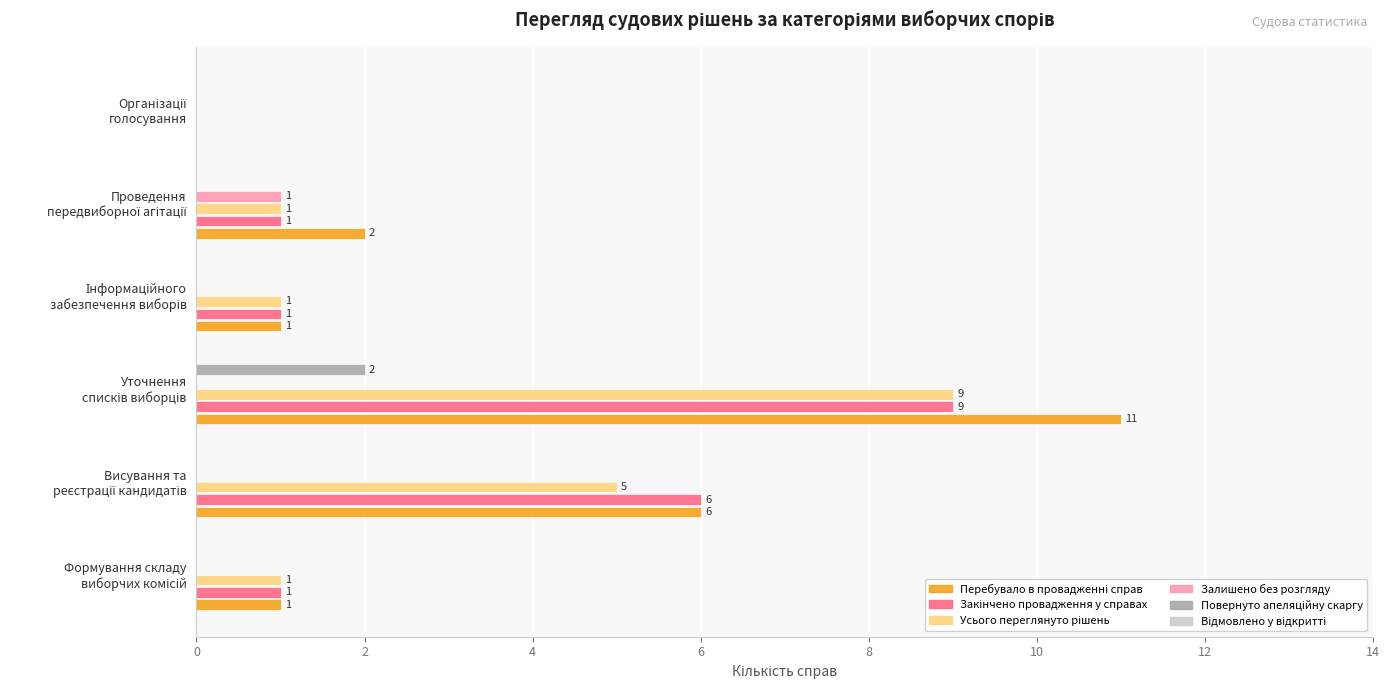

At which category is the sum across all series the highest?

4